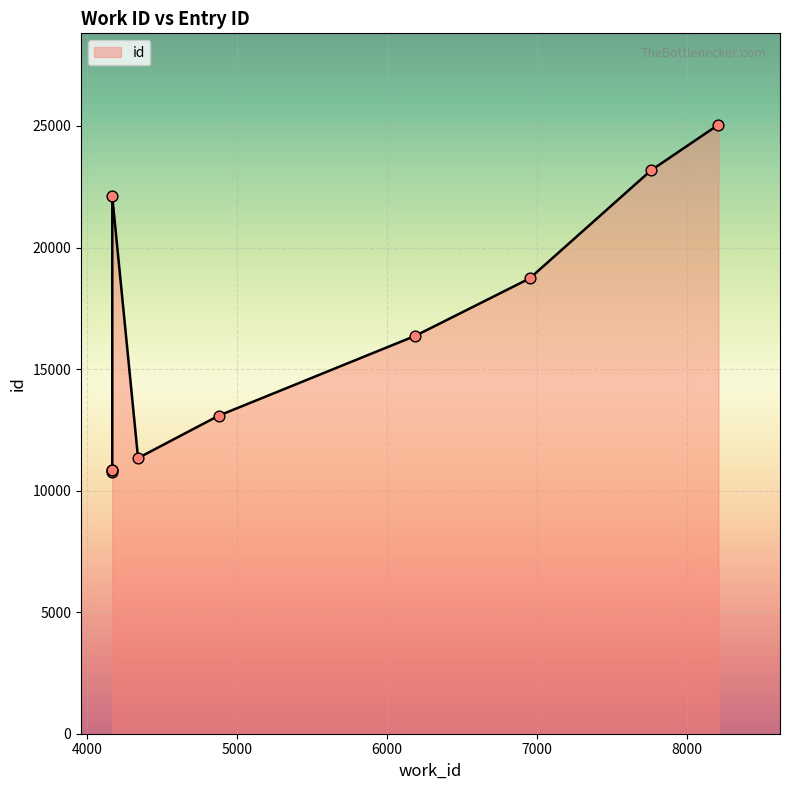

Between 6951 and 4167, which is larger?

6951